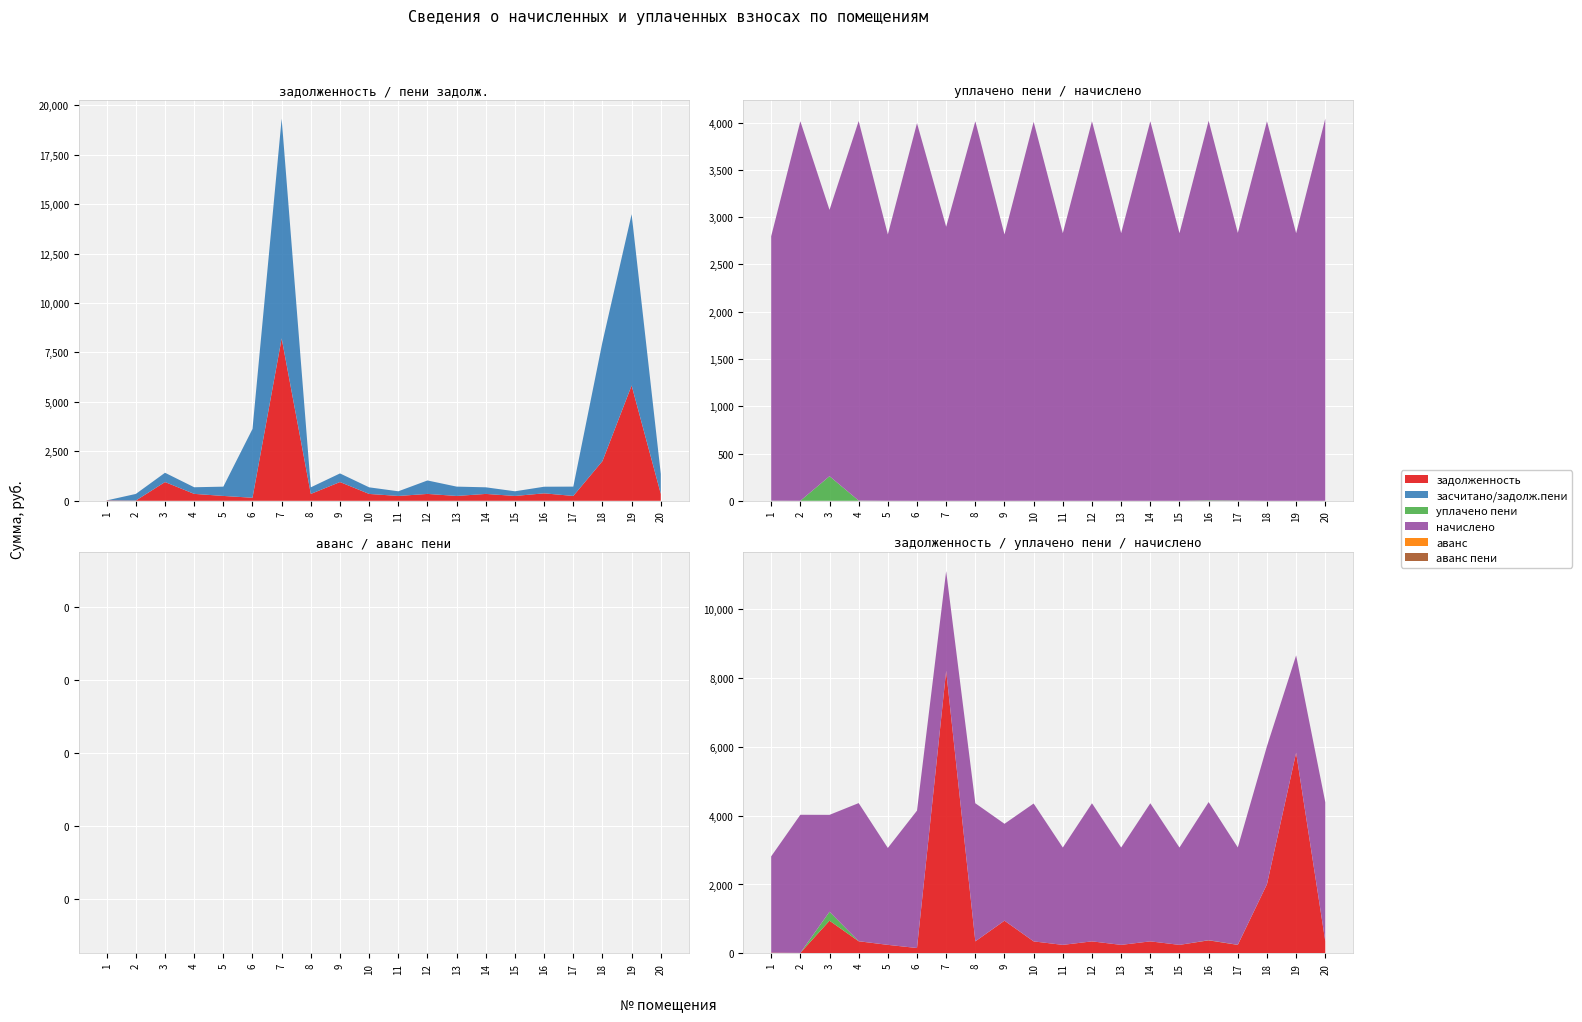

Reading left to right, what are all the values shown in this chart?

задолженность: 18.9	11.8	947.2	349.3	244.6	153.2	8209.5	346.3	947.4	345.7	244.2	346.3	244.2	346.3	244.2	376.2	244.2	2007.2	5828.7	349.5
засчитано/задолж.пени: 0.0	334.5	469.5	334.5	469.5	3478.1	11108.0	334.5	435.4	334.0	235.9	680.9	471.7	334.5	235.8	334.5	471.7	6021.5	8659.2	1007.5
уплачено пени: 1.1	0.2	259.9	2.2	0.3	0.0	0.0	0.0	0.0	0.2	0.0	0.0	0.0	0.0	0.0	5.3	2.7	0.0	0.0	0.0
начислено: 2796.5	4014.4	2816.9	4014.4	2816.9	3994.0	2898.5	4014.4	2816.9	4007.5	2830.4	4014.4	2830.4	4014.4	2830.4	4014.4	2830.4	4014.4	2830.4	4041.6
аванс: 0.0	0.0	0.0	0.0	0.0	0.0	0.0	0.0	0.0	0.0	0.0	0.0	0.0	0.0	0.0	0.0	0.0	0.0	0.0	0.0
аванс пени: 0.0	0.0	0.0	0.0	0.0	0.0	0.0	0.0	0.0	0.0	0.0	0.0	0.0	0.0	0.0	0.0	0.0	0.0	0.0	0.0